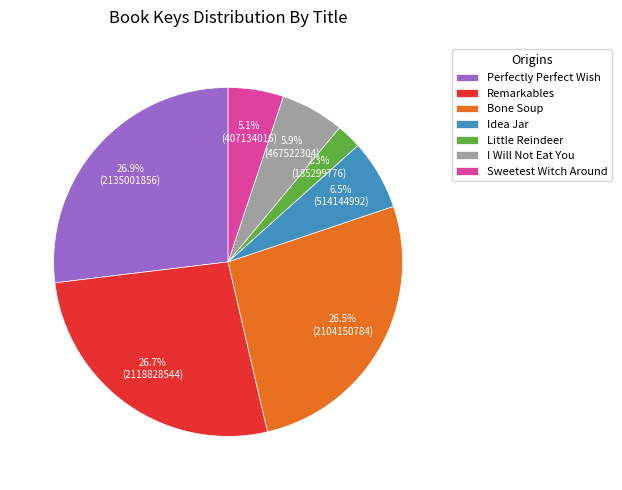

Between Bone Soup and Sweetest Witch Around, which is larger?

Bone Soup